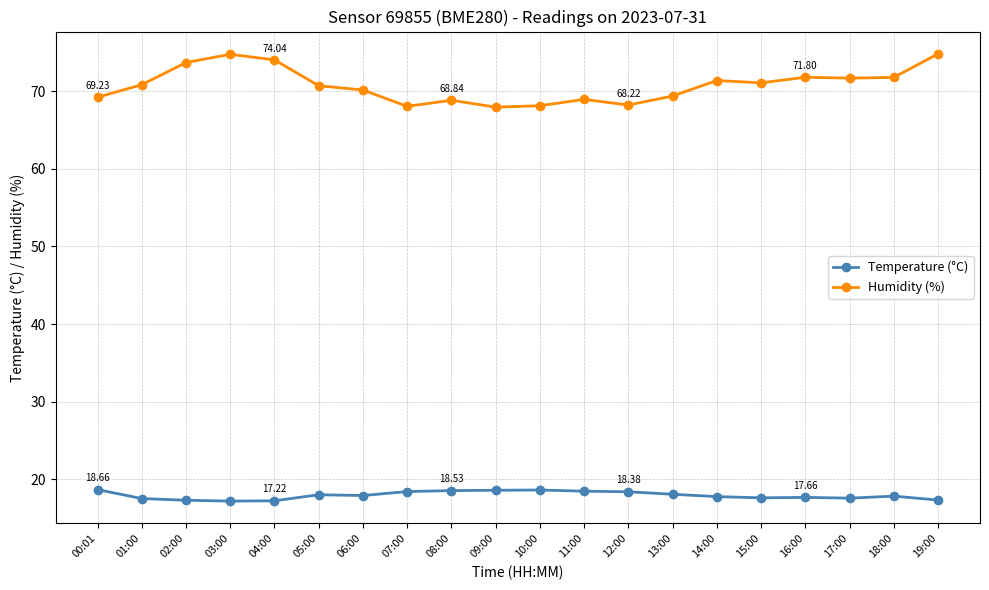

Which series has the largest total across all categories?

Humidity (%)